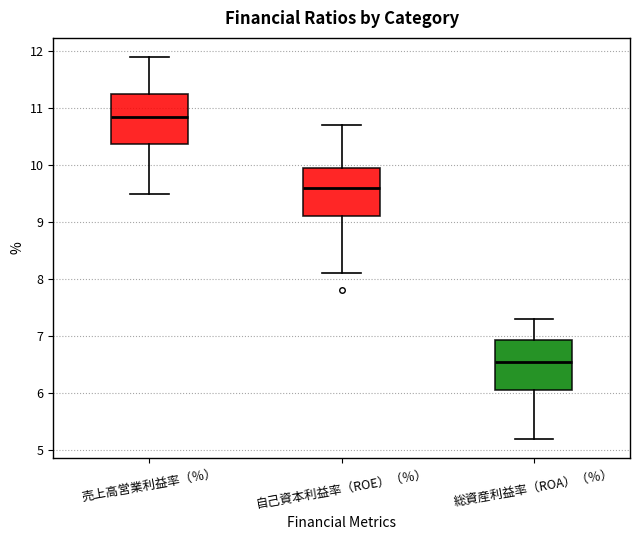

Where does the lower whisker of the box for 自己資本利益率（ROE）（％） end on the y-axis? The values are not printed on the chart, so give them approximately, as read against the axis.

8.1